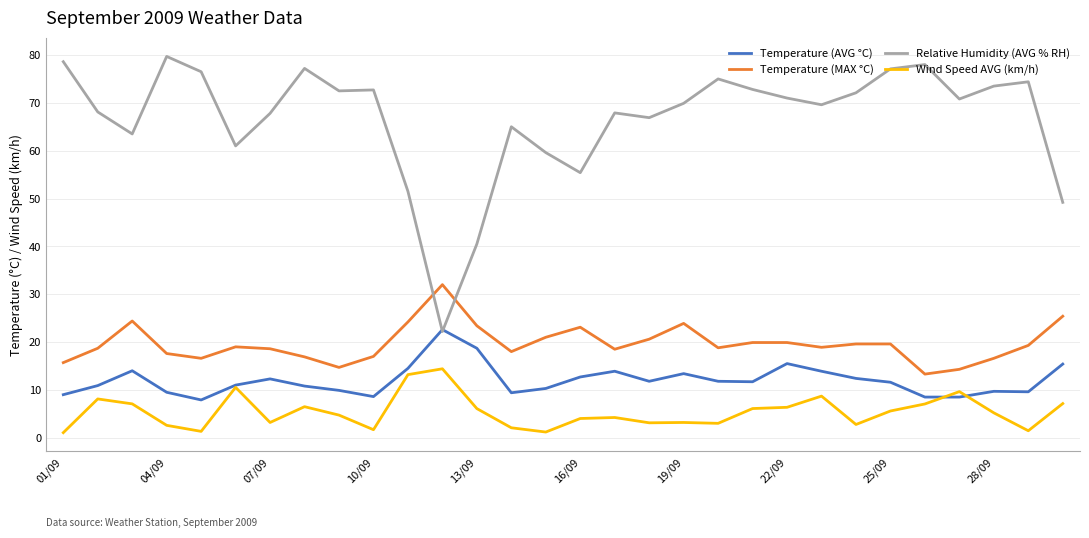

Which series has the largest range (max minus min)?

Relative Humidity (AVG % RH)